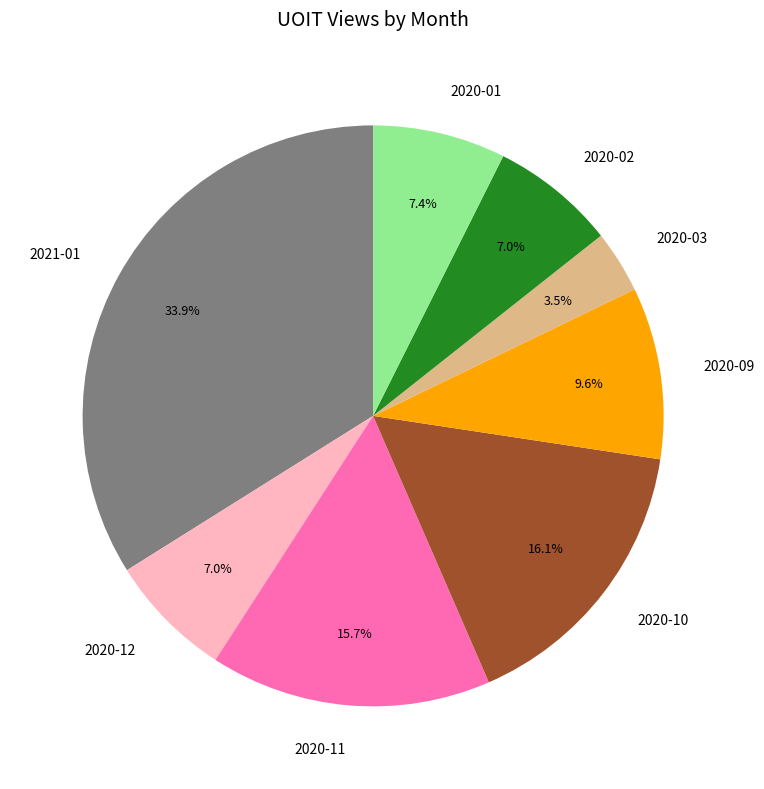

Which category has the smallest portion of the pie?

2020-03